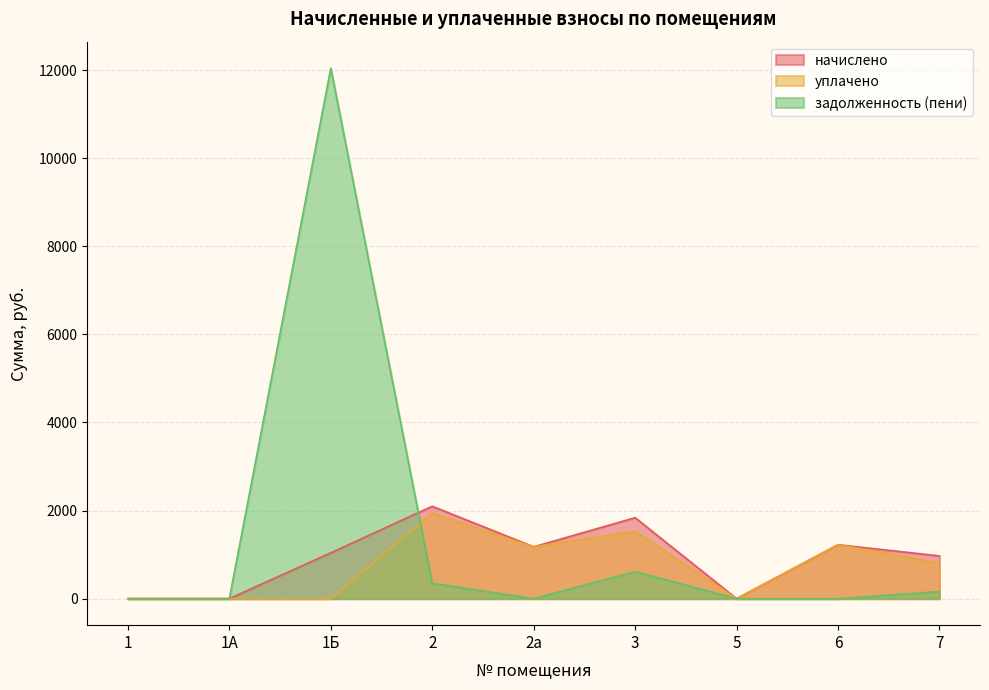

How many values in the уплачено series are below 808?

4